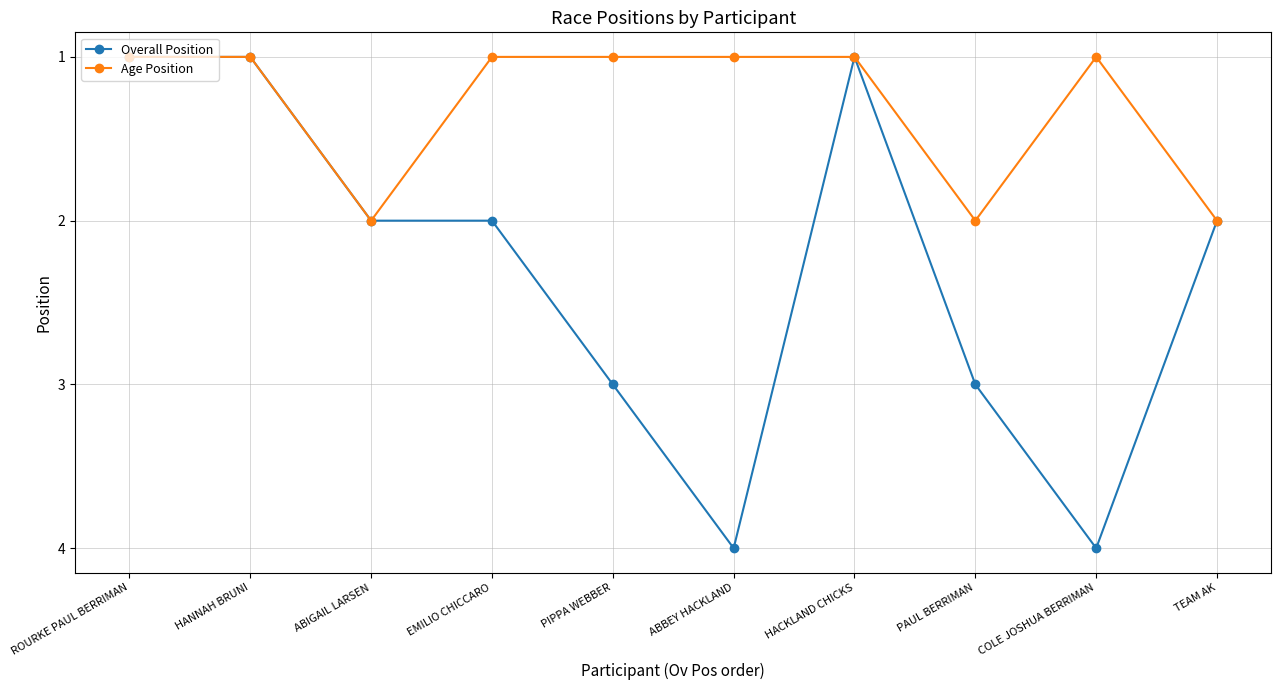

Rank the series at ABBEY HACKLAND from lowest to highest value.

Age Position, Overall Position